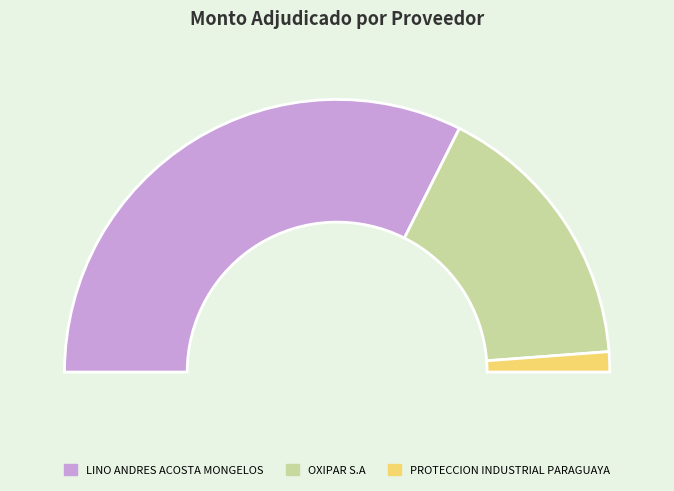

Which has a higher value, PROTECCION INDUSTRIAL PARAGUAYA or OXIPAR S.A?

OXIPAR S.A